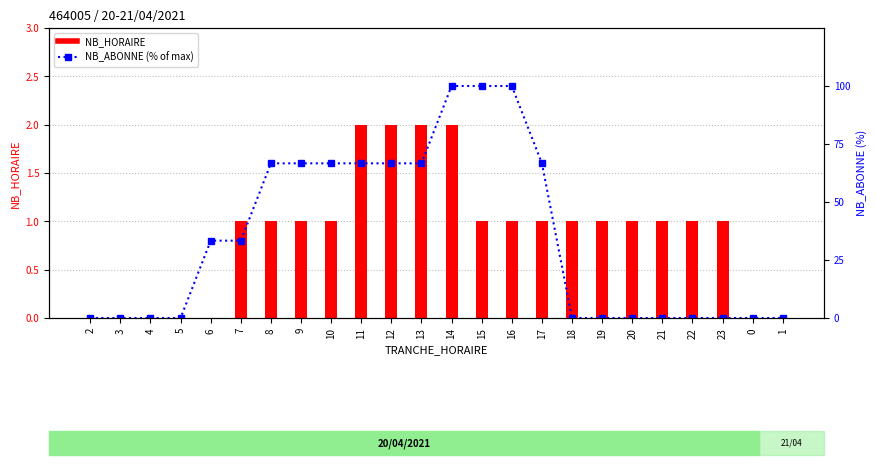

Is the value of NB_HORAIRE at 17 greater than the value of NB_ABONNE (% of max) at 6?

No